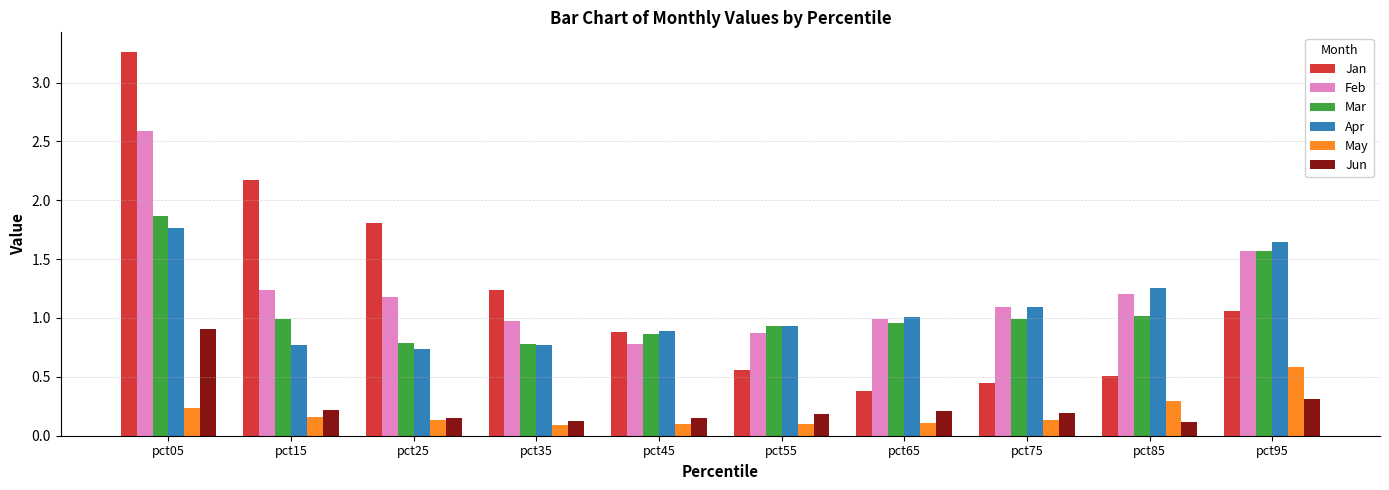

Which category has the highest value in the Mar series?

pct05